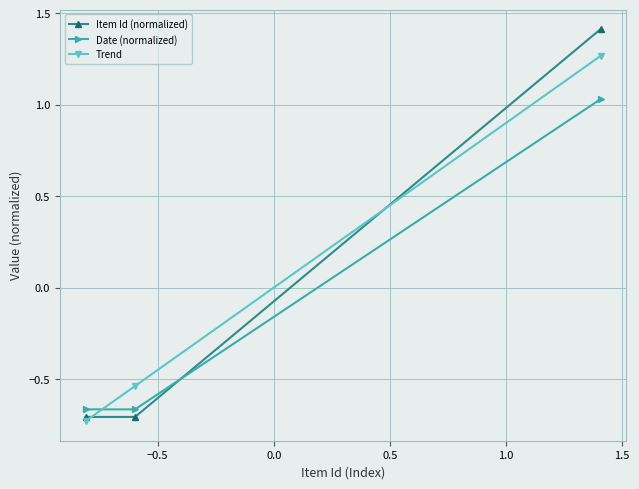

Rank the series by their maximum value, from lowest to highest.

Date (normalized), Trend, Item Id (normalized)